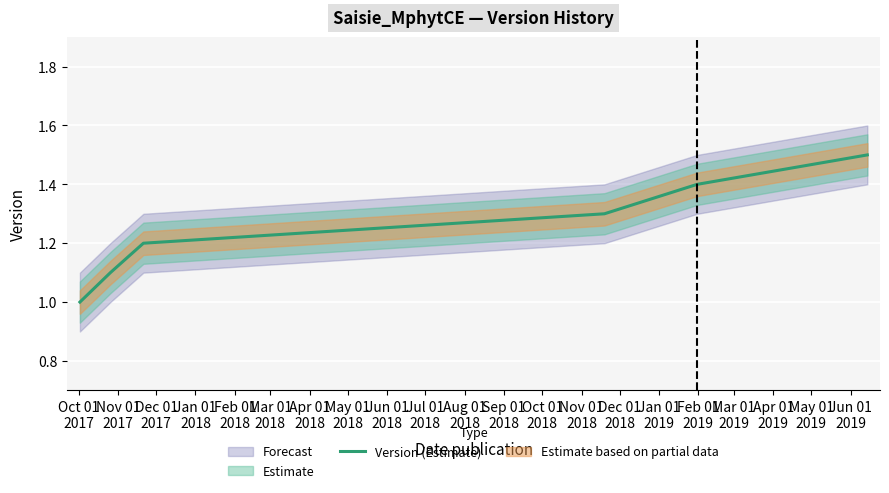

What is the maximum value for Version (Estimate)?

1.5